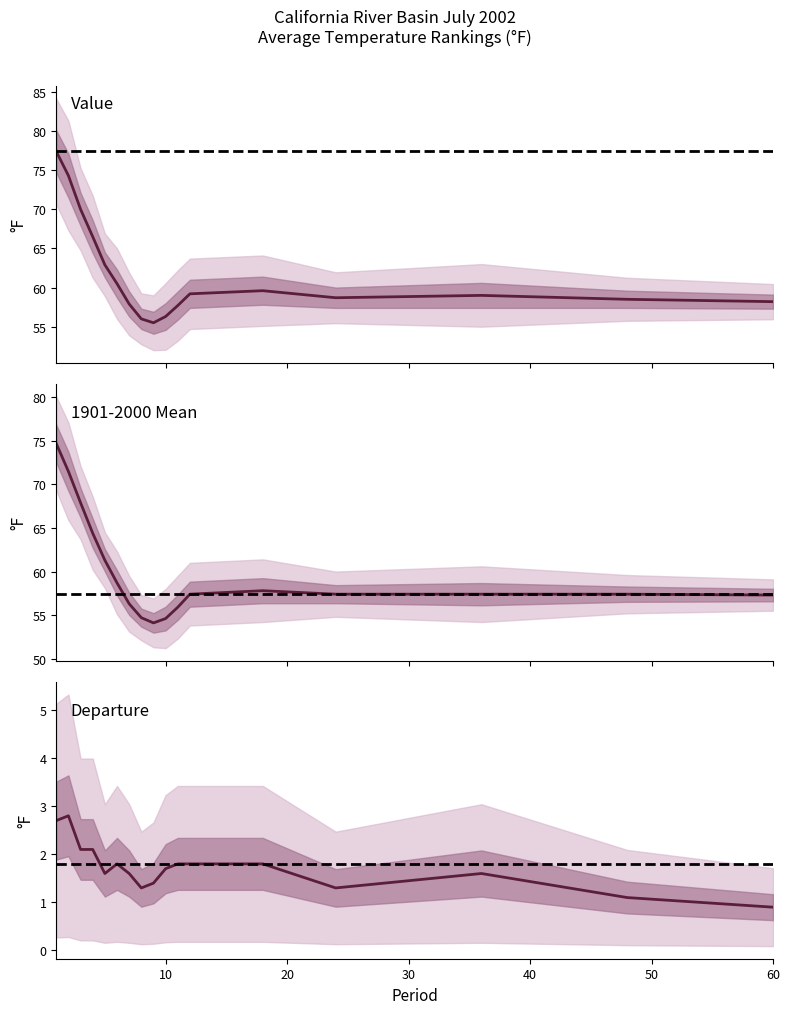

Reading right to left, what are all the values shown in this chart?

Value: 60=58.2	48=58.5	36=59.0	24=58.7	18=59.6	12=59.2	11=57.7	10=56.3	9=55.5	8=56.0	7=57.9	6=60.5	5=62.9	4=66.5	3=70.0	2=74.3	1=77.4
1901-2000 Mean: 60=57.3	48=57.4	36=57.4	24=57.4	18=57.8	12=57.4	11=55.9	10=54.6	9=54.1	8=54.7	7=56.3	6=58.7	5=61.3	4=64.4	3=67.9	2=71.5	1=74.7
Departure: 60=0.9	48=1.1	36=1.6	24=1.3	18=1.8	12=1.8	11=1.8	10=1.7	9=1.4	8=1.3	7=1.6	6=1.8	5=1.6	4=2.1	3=2.1	2=2.8	1=2.7